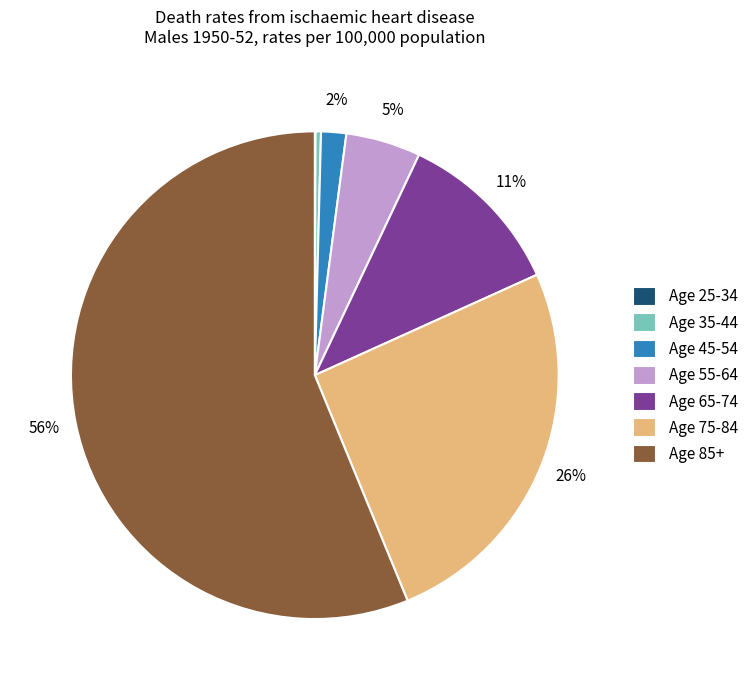

Which category has the biggest portion of the pie?

Age 85+